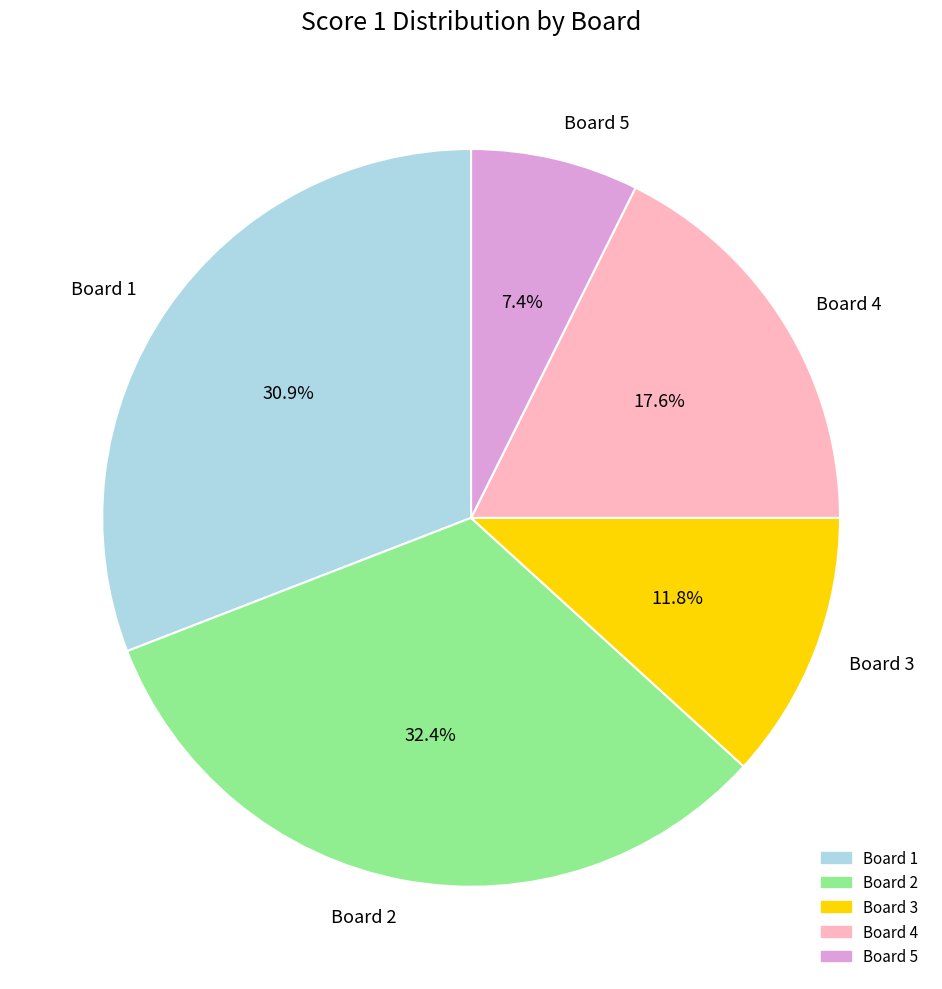

Rank the categories by value from lowest to highest.

Board 5, Board 3, Board 4, Board 1, Board 2